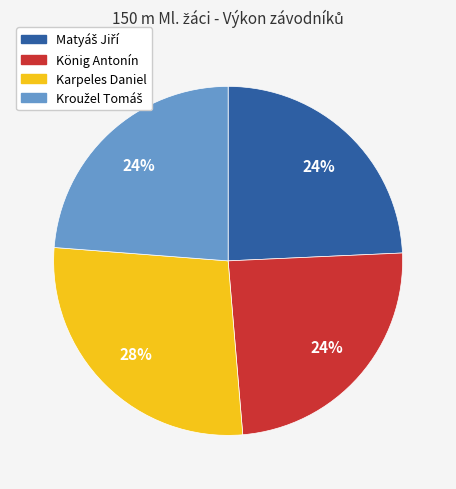

To the nearest percent, what portion does Karpeles Daniel represent?

28%